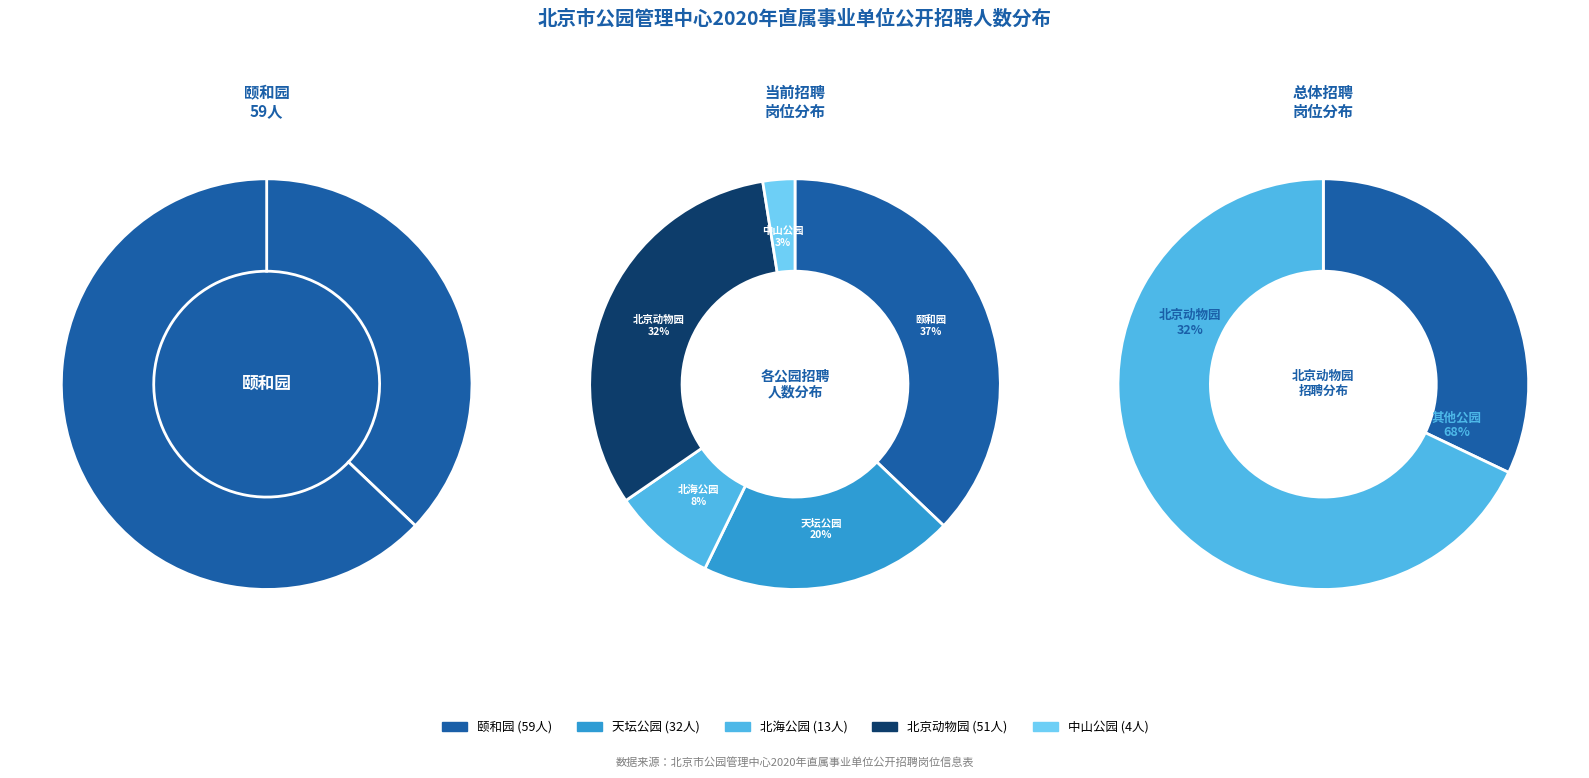

How many slices are in this pie chart?

5